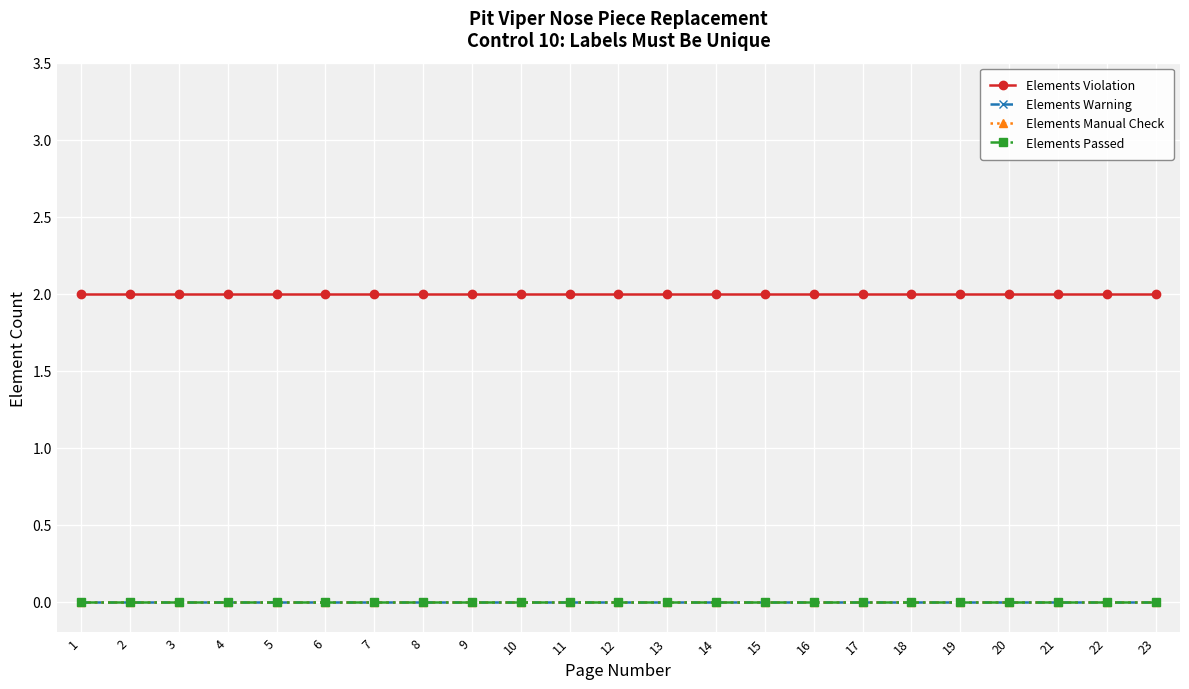

Is this an area chart (filled region under the line)?

No